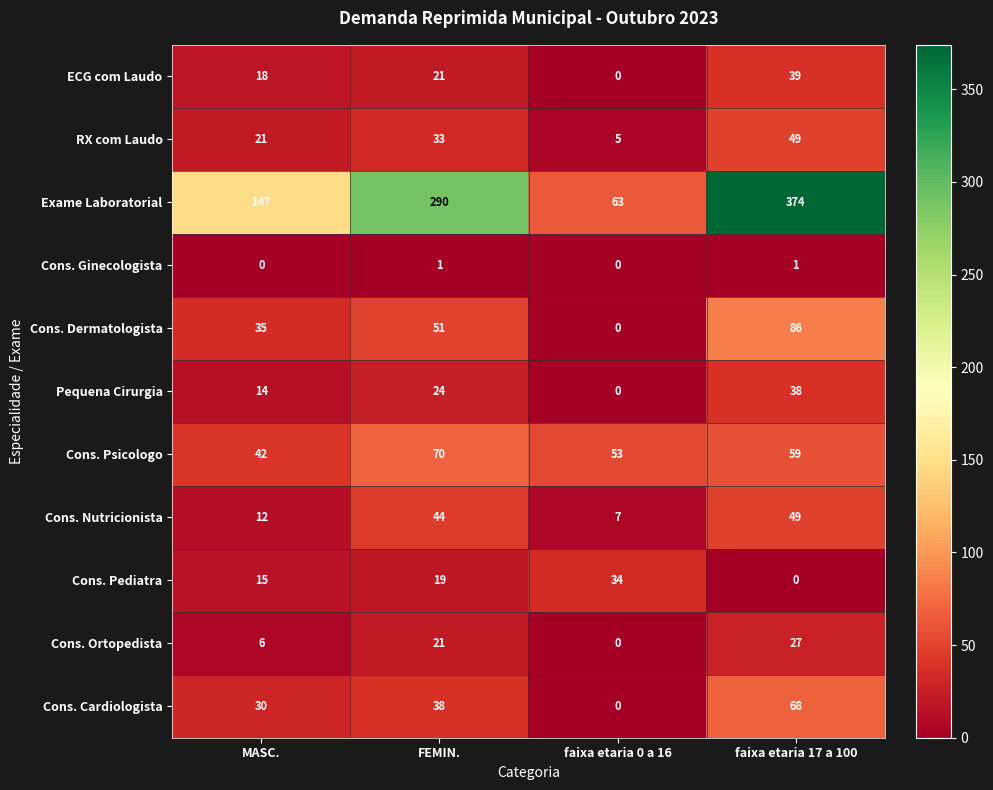

Count the RX com Laudo values in the range 21 to 49.

3